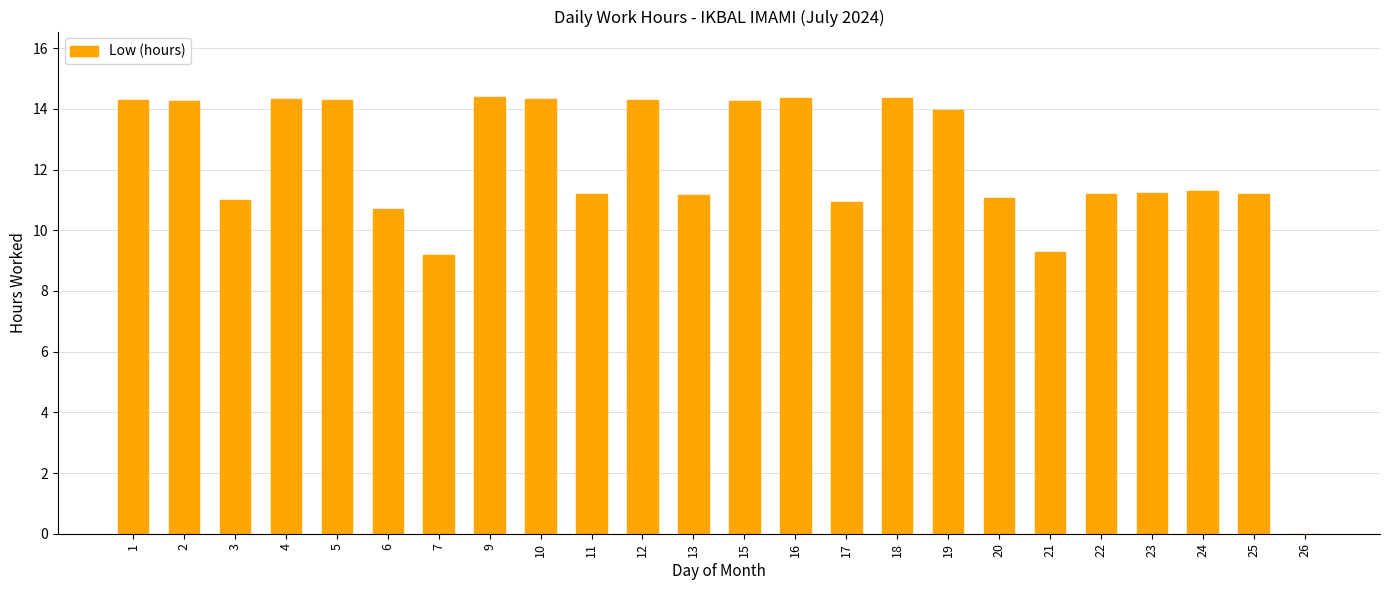

What is the sum of the values at 12 and 1?

28.6